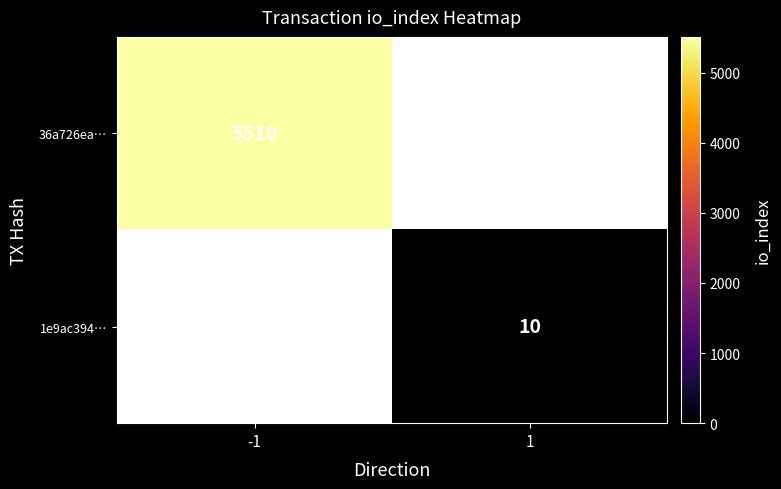

The 1e9ac394… series shows 10 at 1. True or false?

True